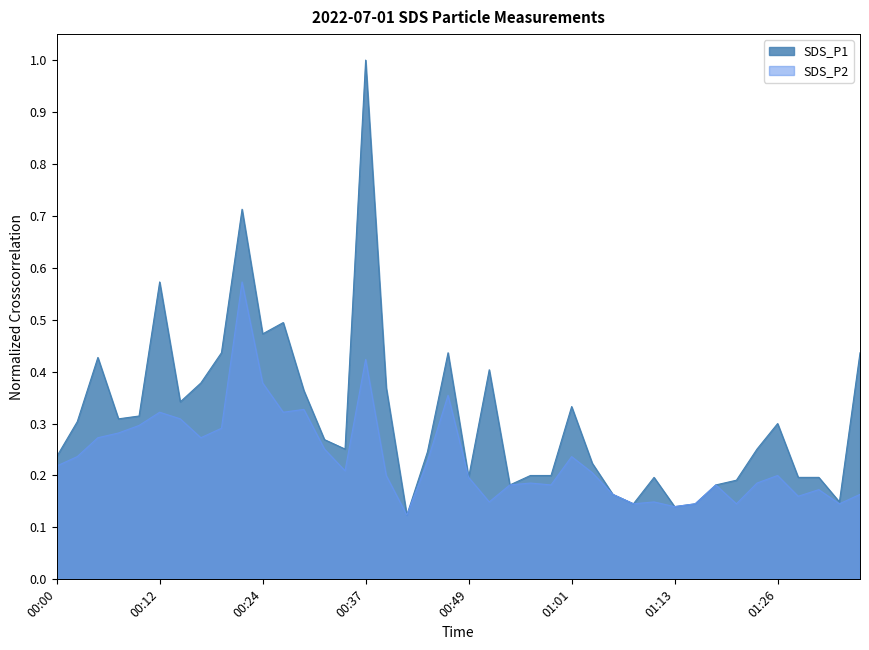

In SDS_P1, how many points are lower than both neighbors (excluding endpoints)?

10